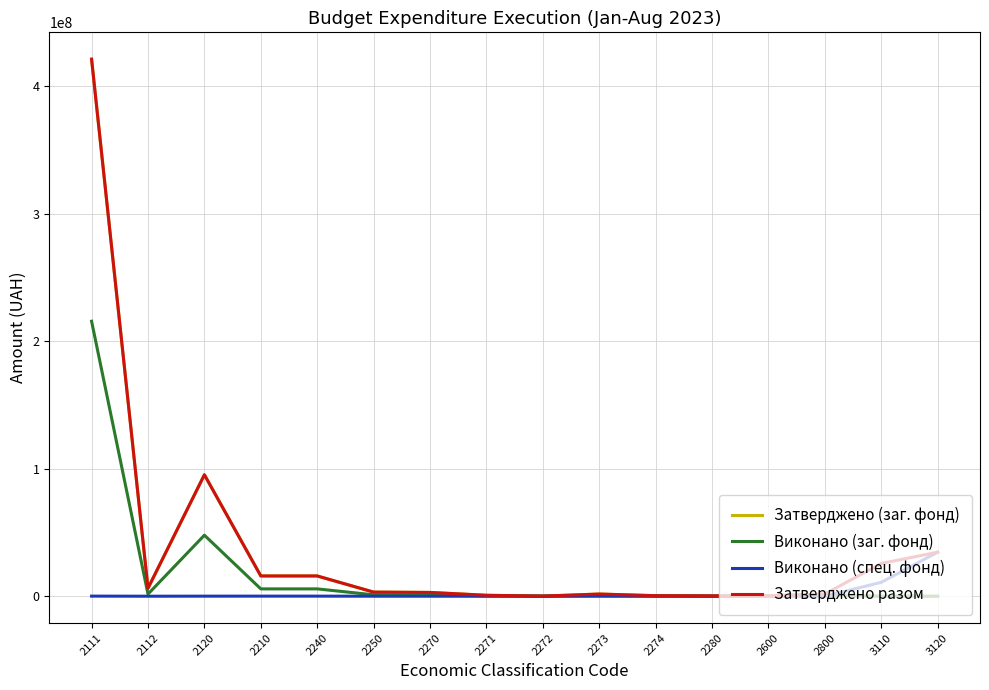

Which series has the widest spread of values?

Затверджено (заг. фонд)